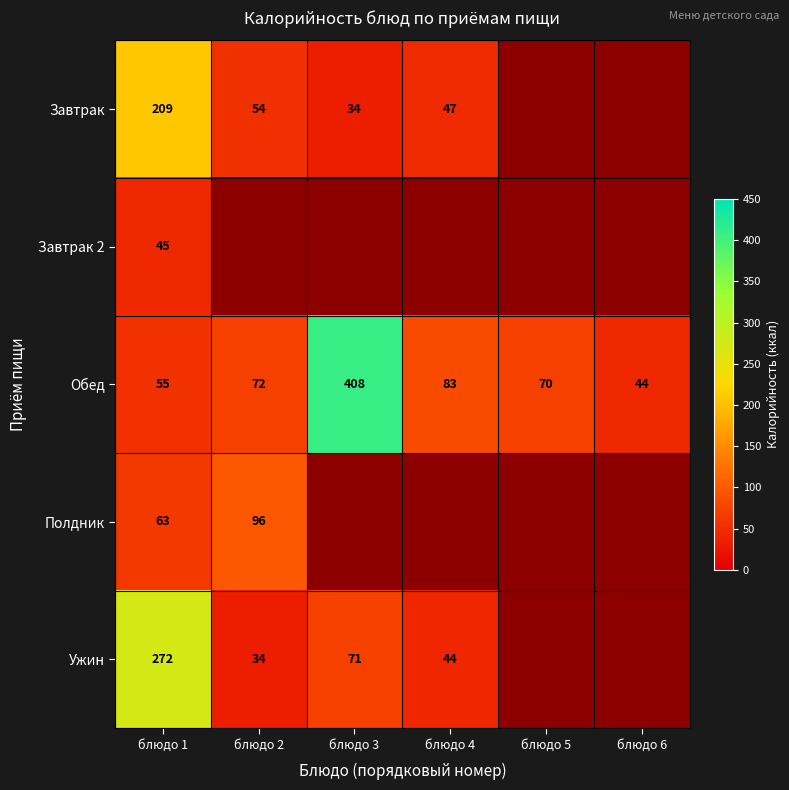

At which label is Обед closest to 226?

блюдо 4